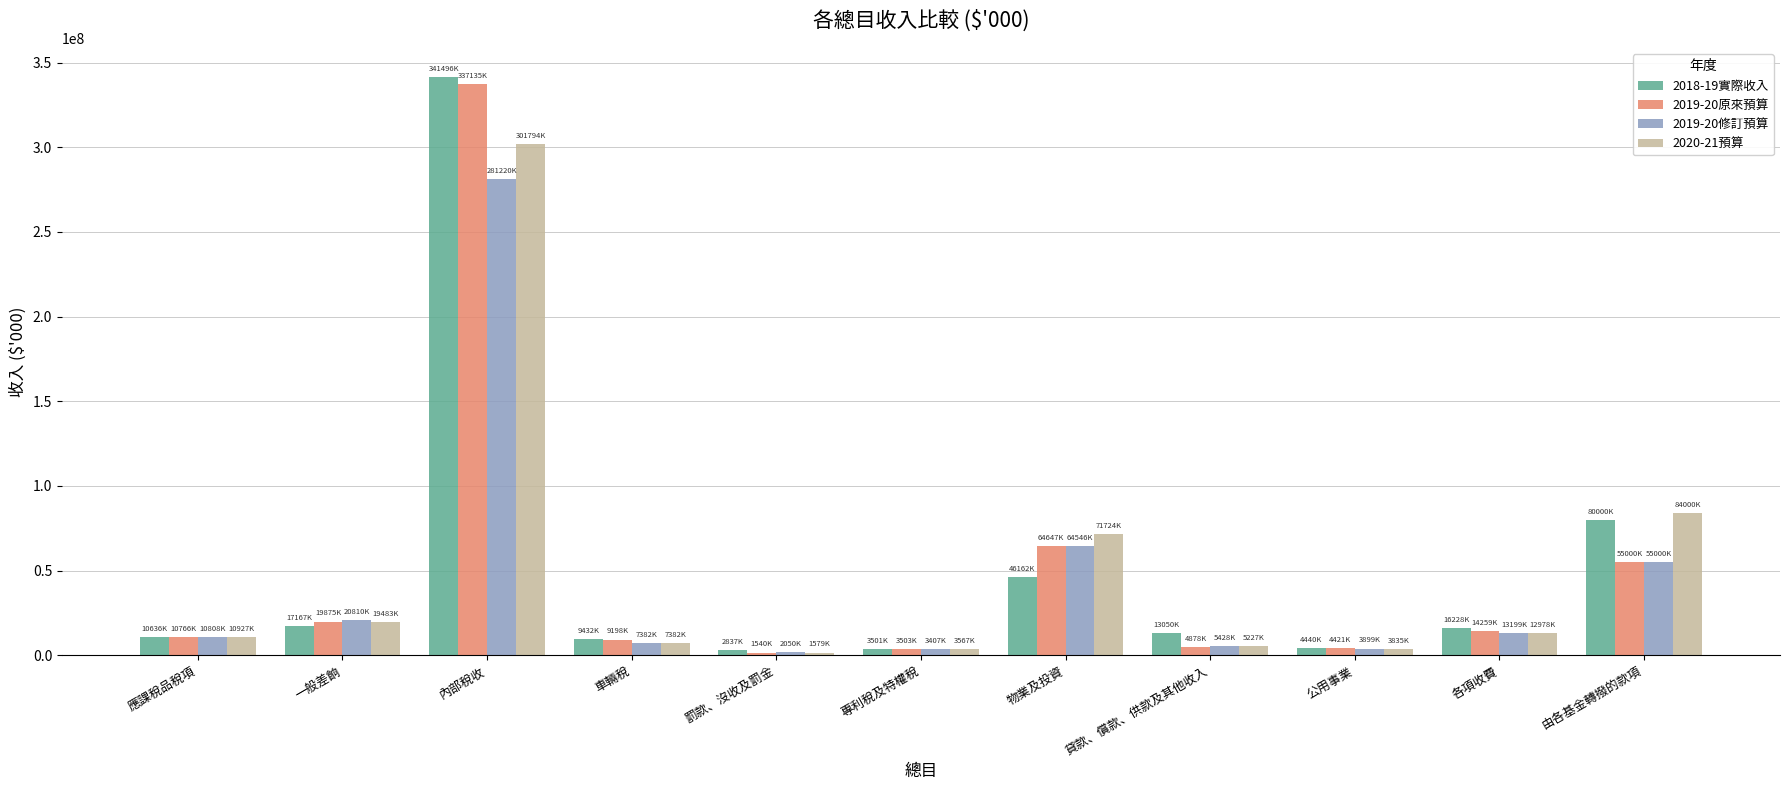

The 2018-19實際收入 series shows 13050345 at 貸款、償款、供款及其他收入. True or false?

True